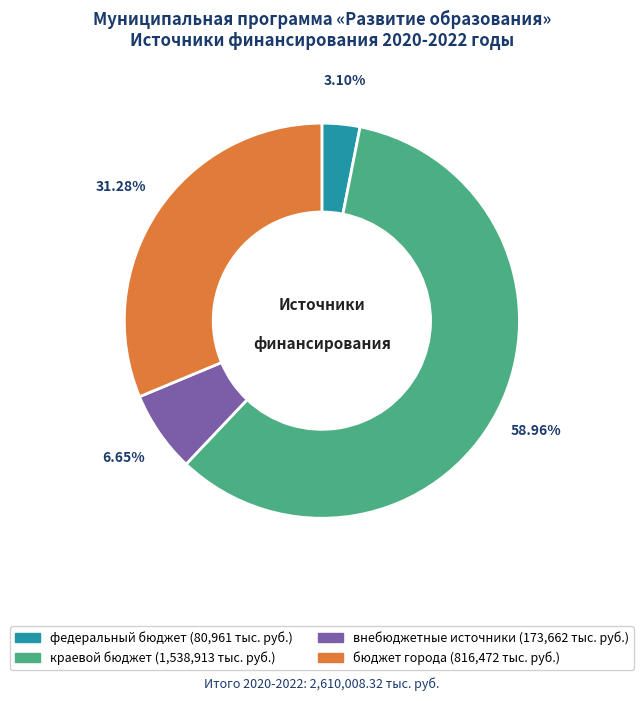

Which slice is the largest?

краевой бюджет